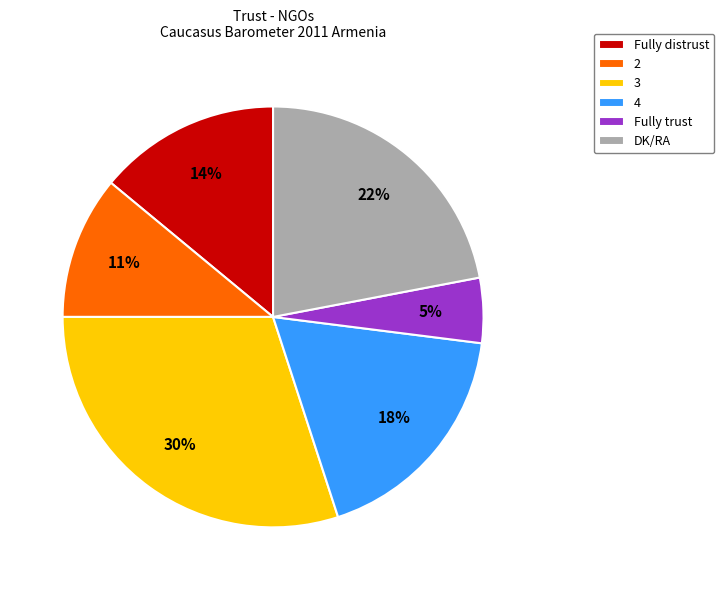

Is the sum of DK/RA and Fully trust greater than half?

No